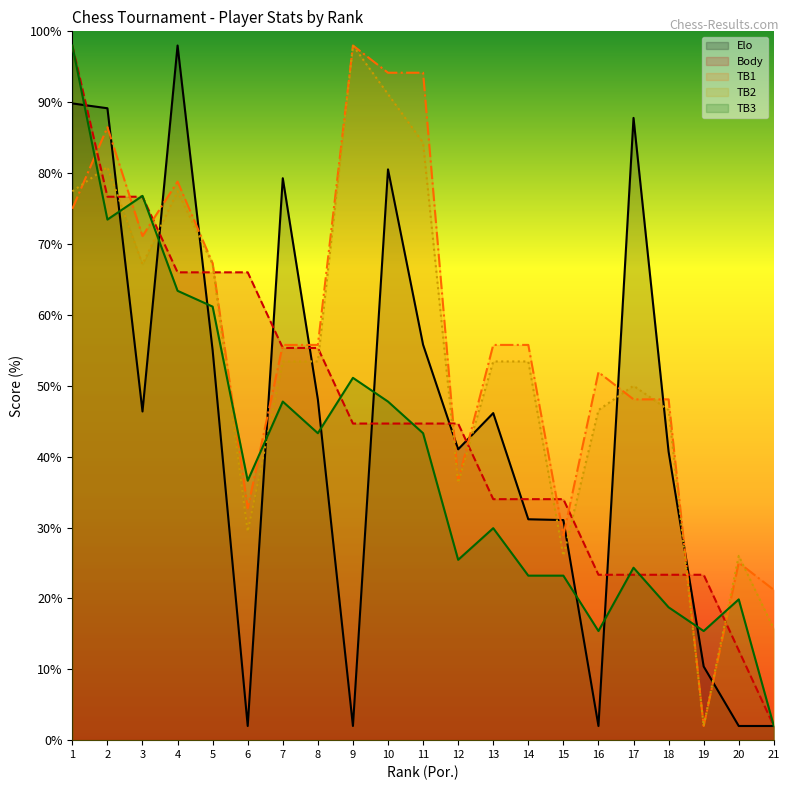

What is the sum of the TB1 values at 9 and 13?

153.8